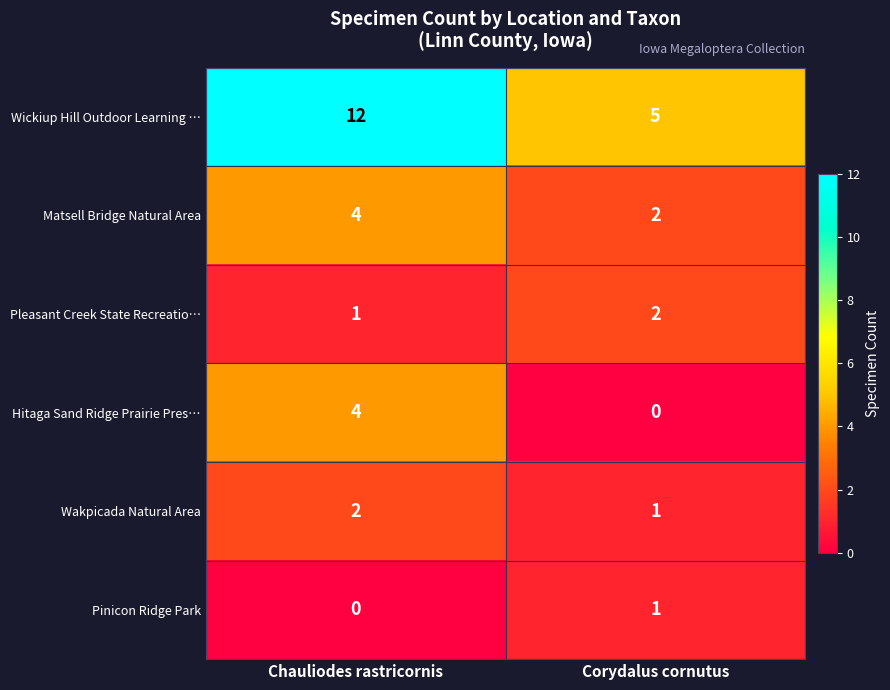

List the labels in order of Hitaga Sand Ridge Prairie Pres… value, smallest first.

Corydalus cornutus, Chauliodes rastricornis